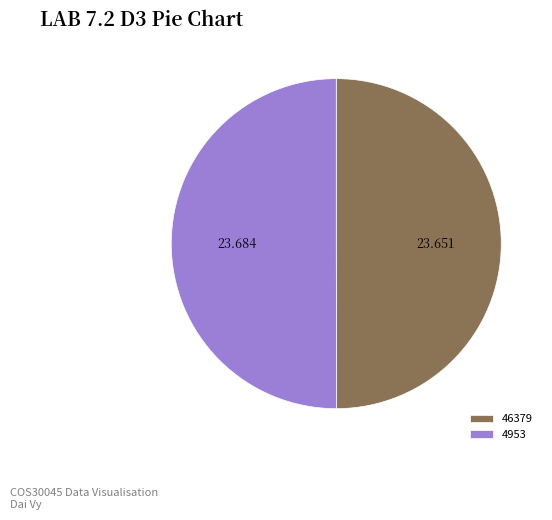

Is it true that 46379 is 50% of the pie?

True